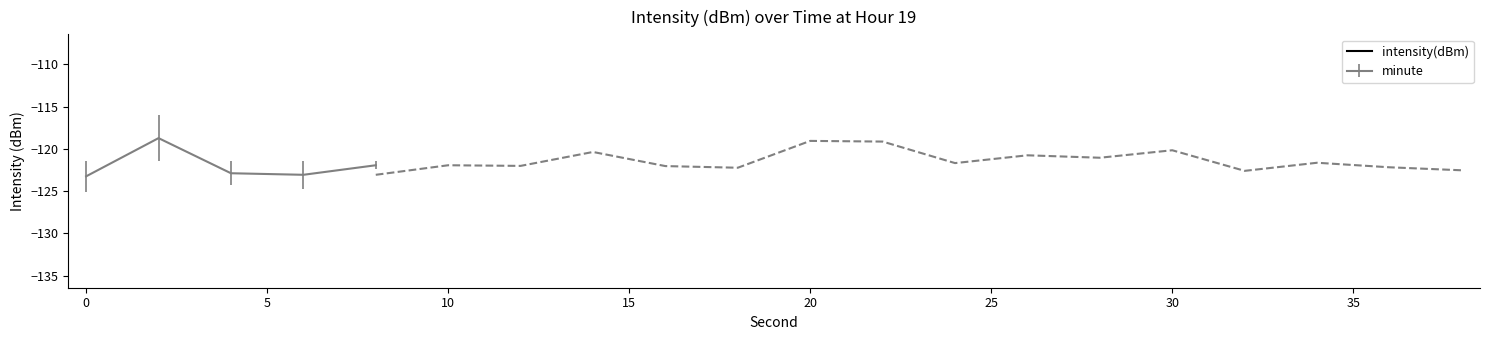

True or false: intensity(dBm) and minute intersect in this chart.

False